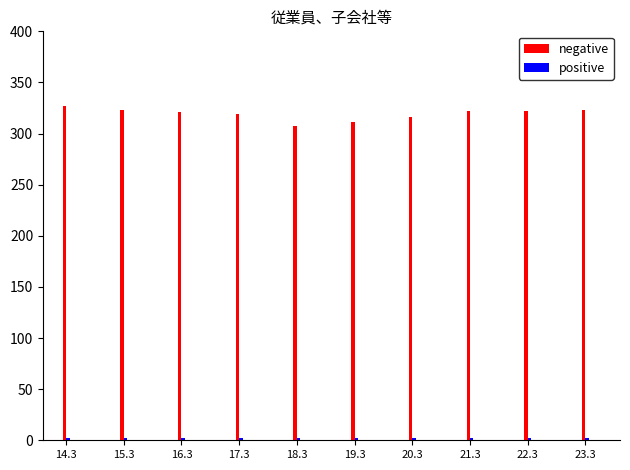

At how many categories does at least one series exceed 209?

10